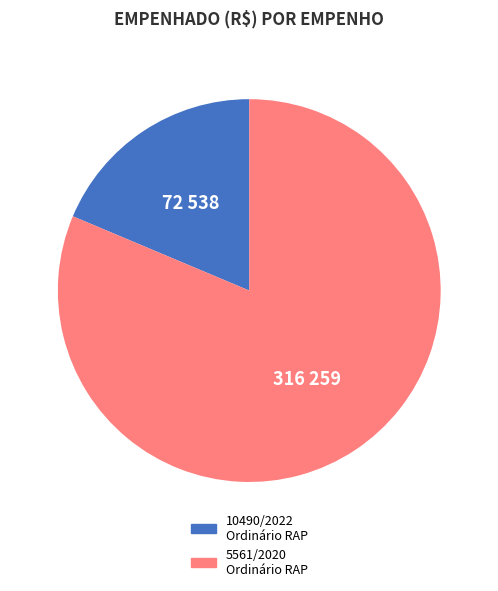

Which slice is the smallest?

10490/2022 Ordinário RAP